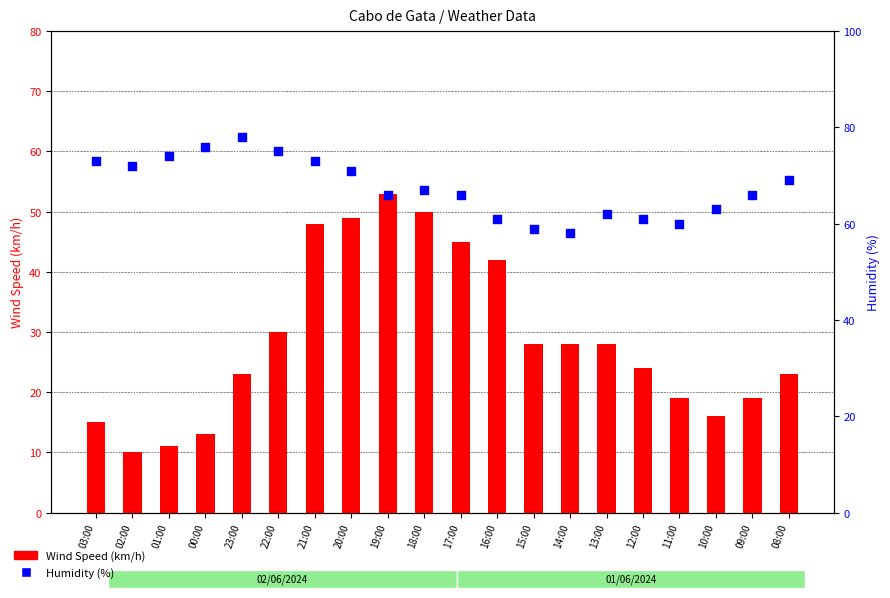

Is the value of Wind Speed (km/h) at 09:00 greater than the value of Humidity (%) at 22:00?

No